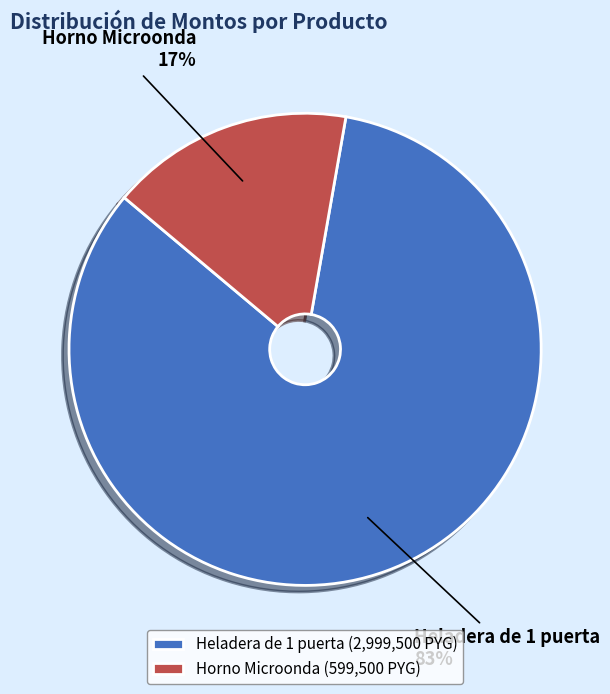

Is the sum of Horno Microonda and Heladera de 1 puerta greater than half?

Yes